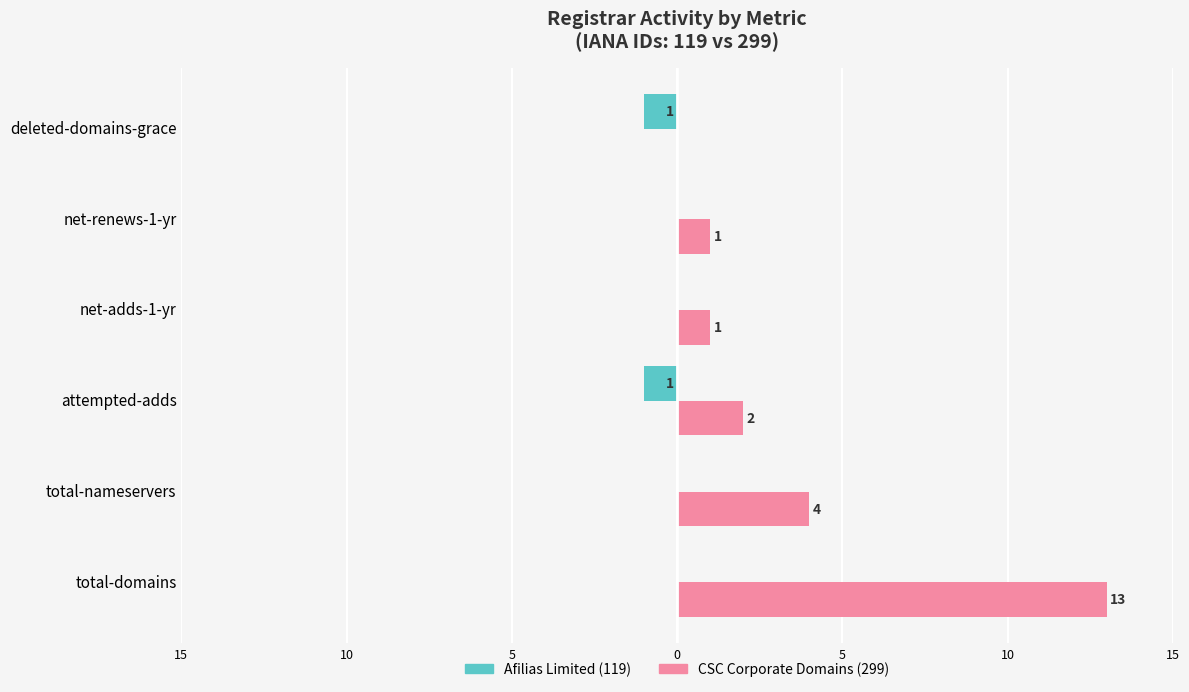

What are all the series names shown in the legend?

Afilias Limited (119), CSC Corporate Domains (299)